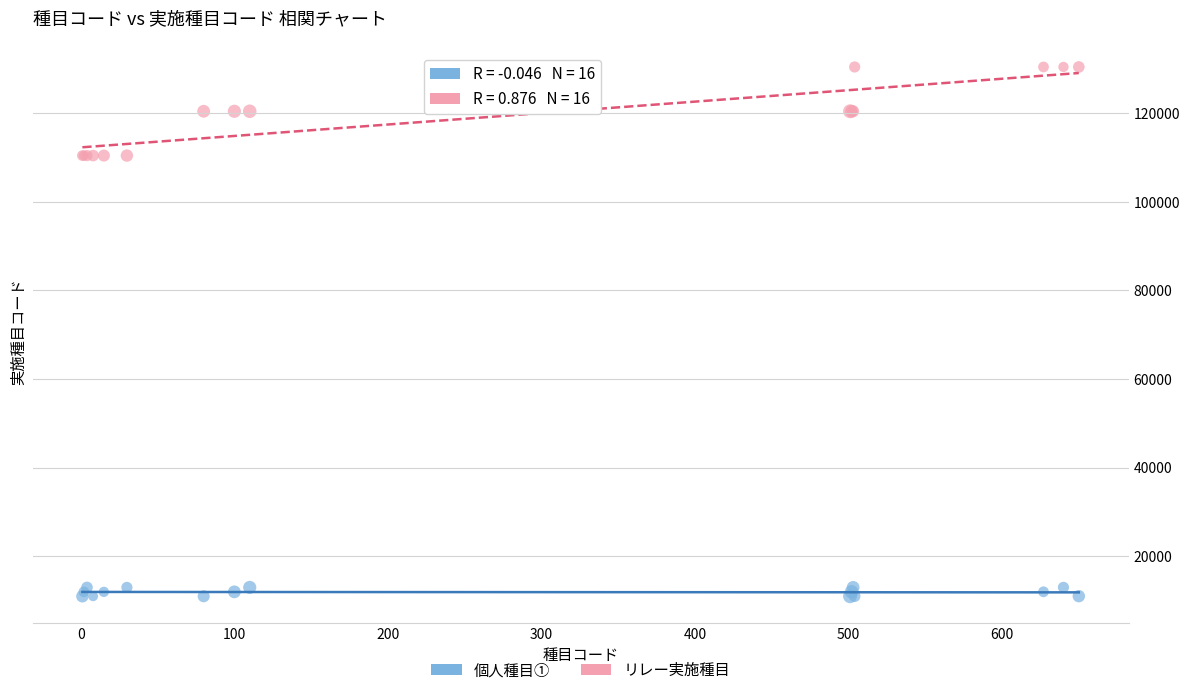

Which series reaches the minimum Y coordinate?

個人種目①